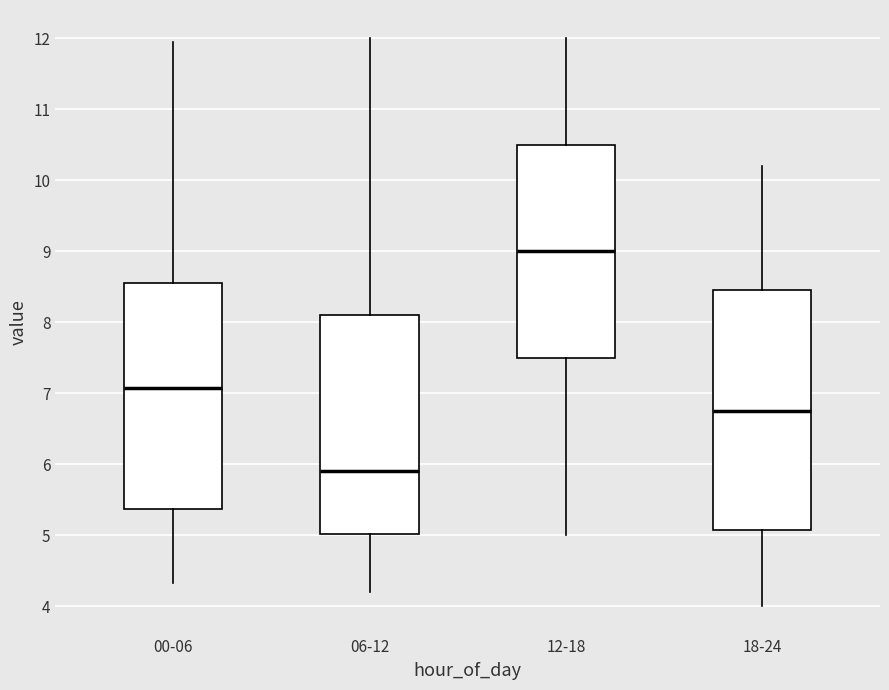

Which box is the tallest, from its lower edge to its upper edge?

18-24